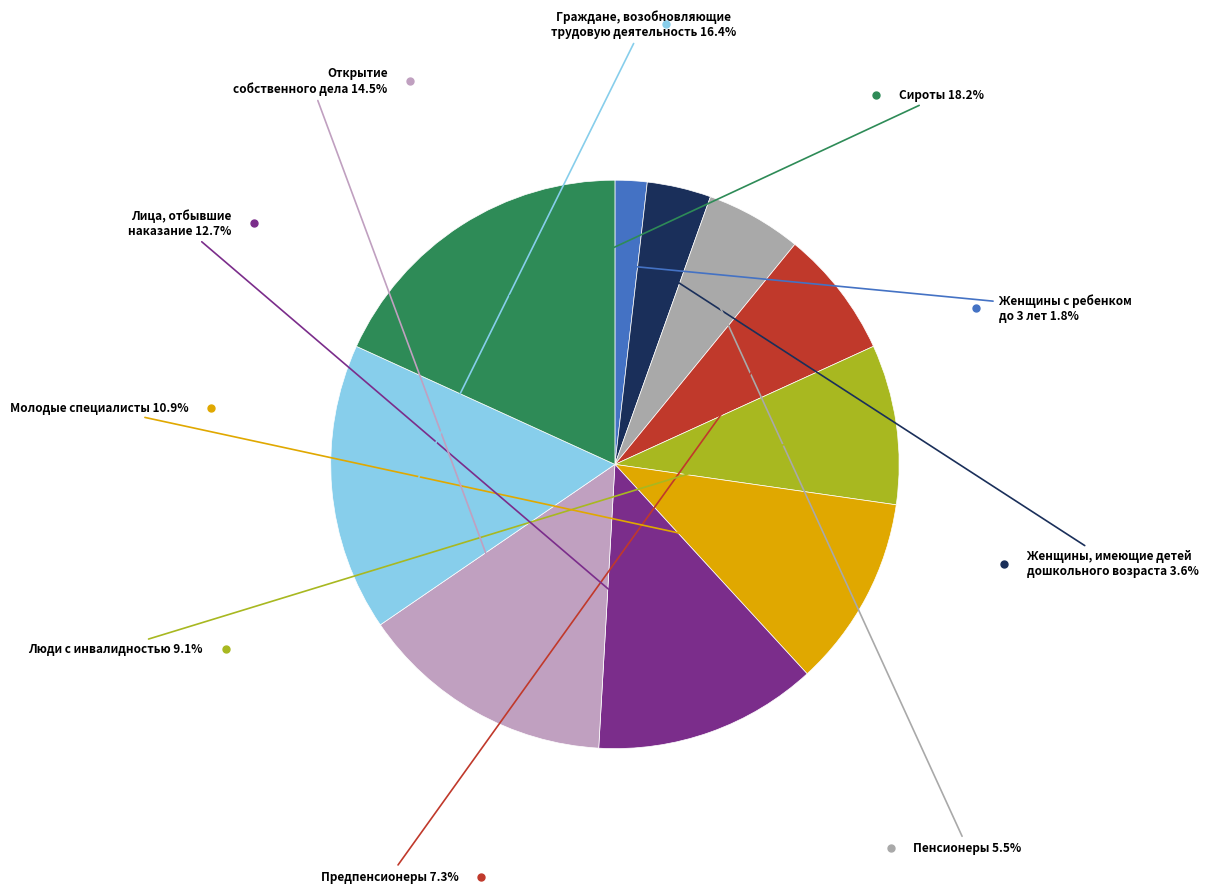

How many slices are in this pie chart?

10